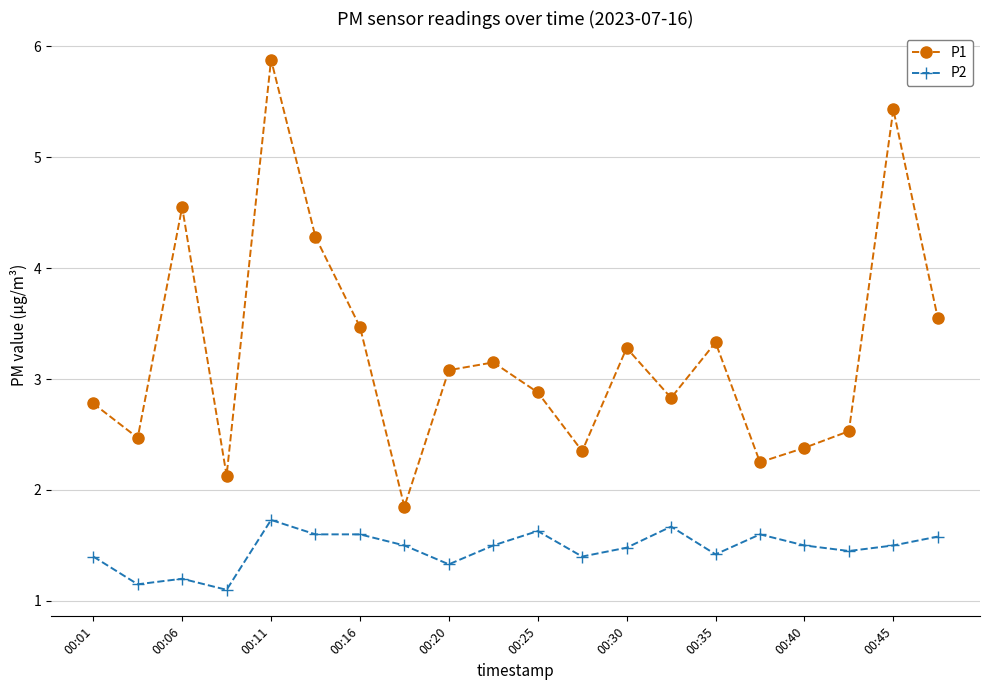

Rank the series by their average value, from lowest to highest.

P2, P1